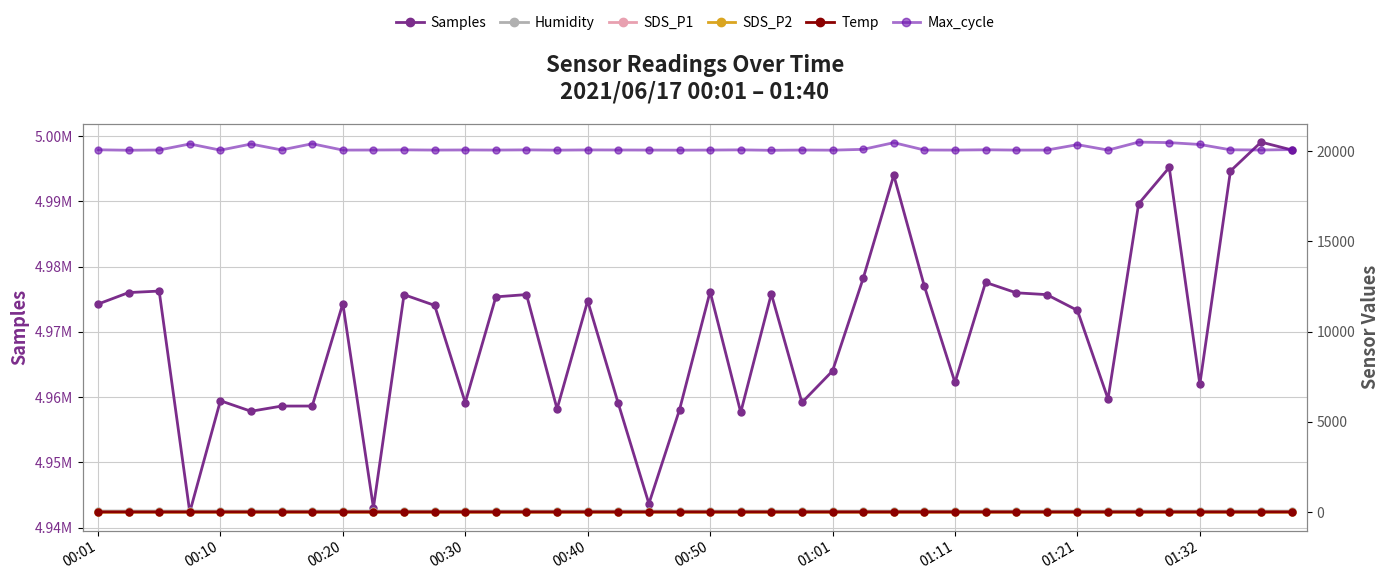

What is the total value across all series at 00:40?

4994896.4